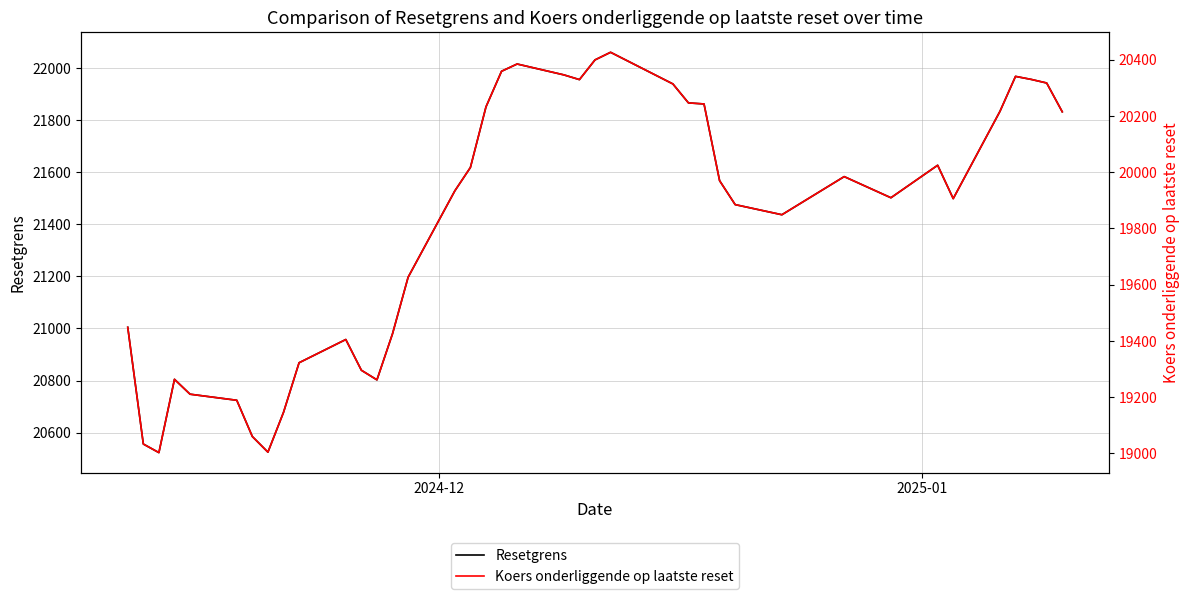

What is the lowest value of the Resetgrens series?

20523.4